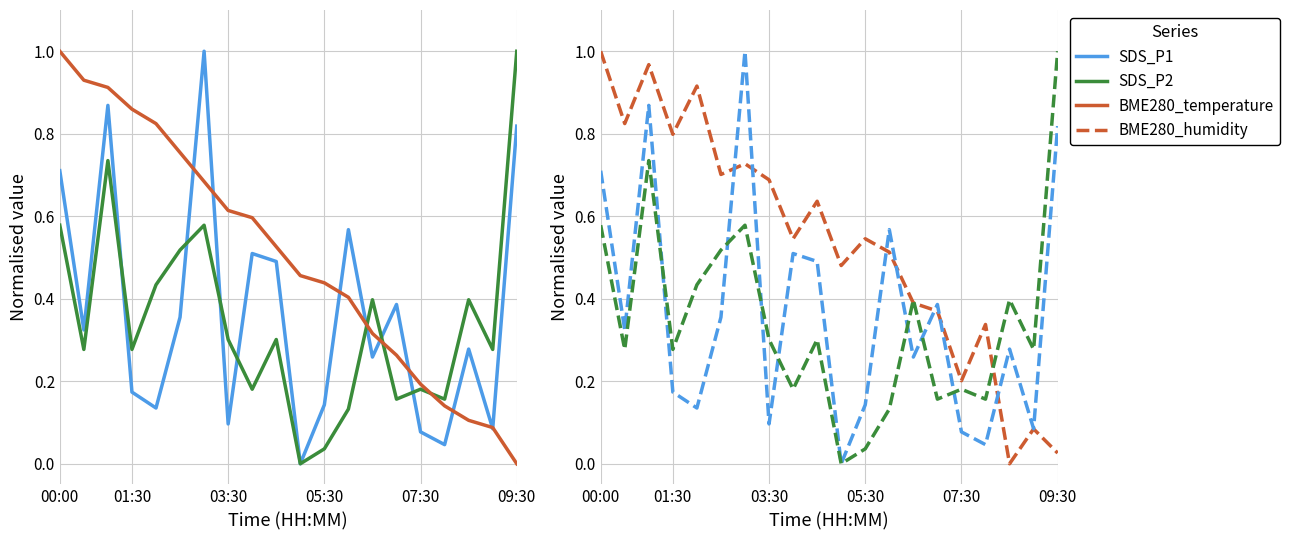

How many values in the BME280_temperature series exceed 0?

19